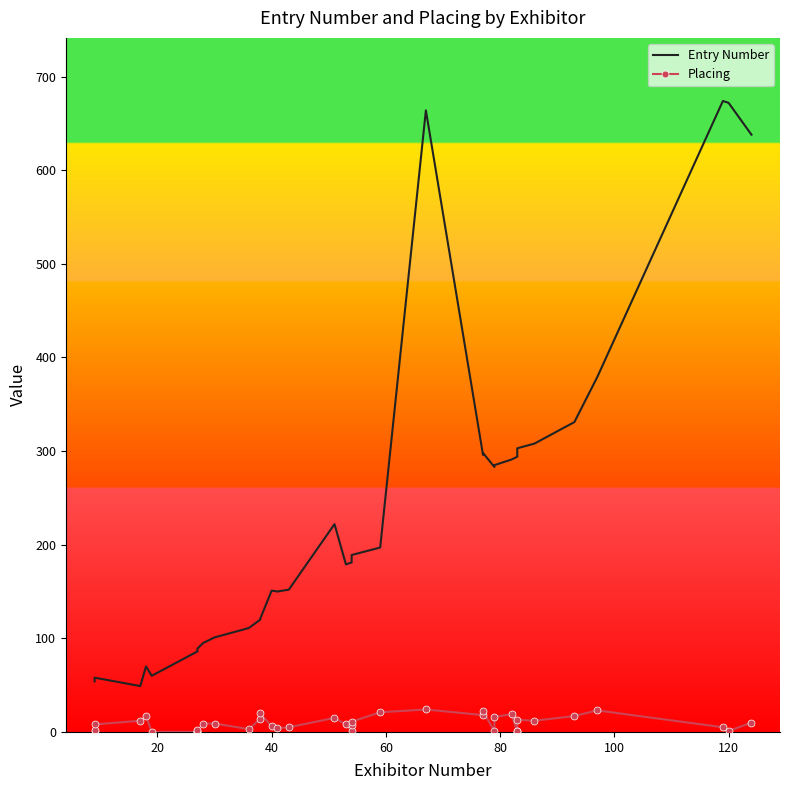

How many data points in Placing are less than 8?

19